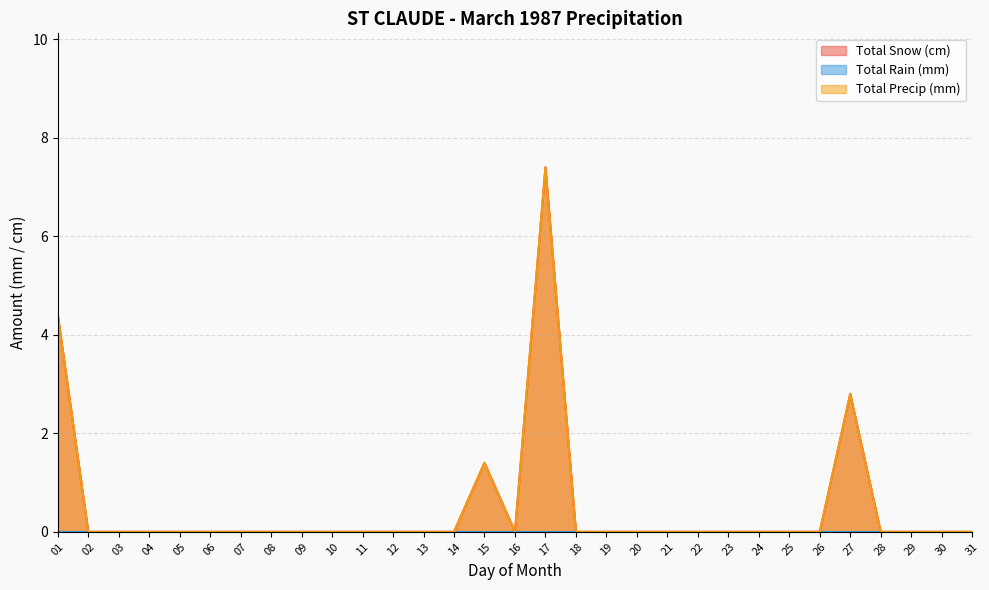

Which category has the highest value in the Total Precip (mm) series?

17